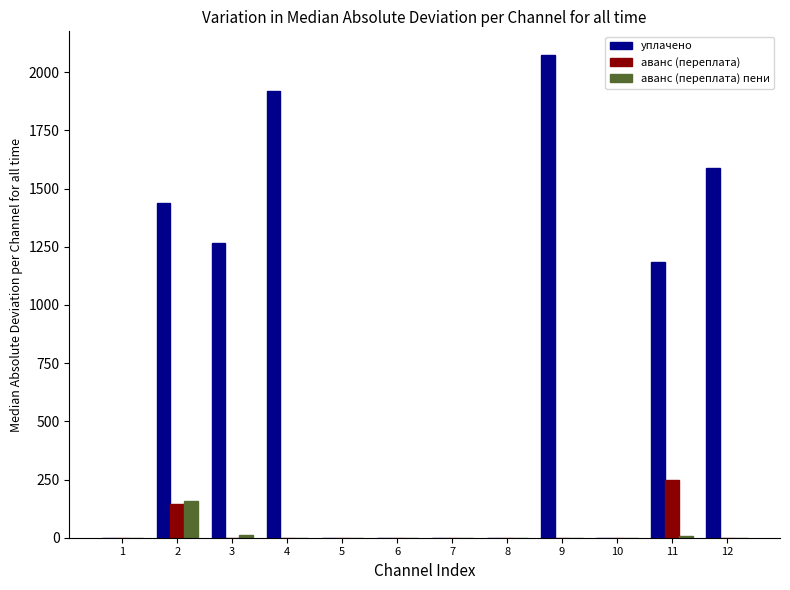

Where is аванс (переплата) nearest to the value 123?

2